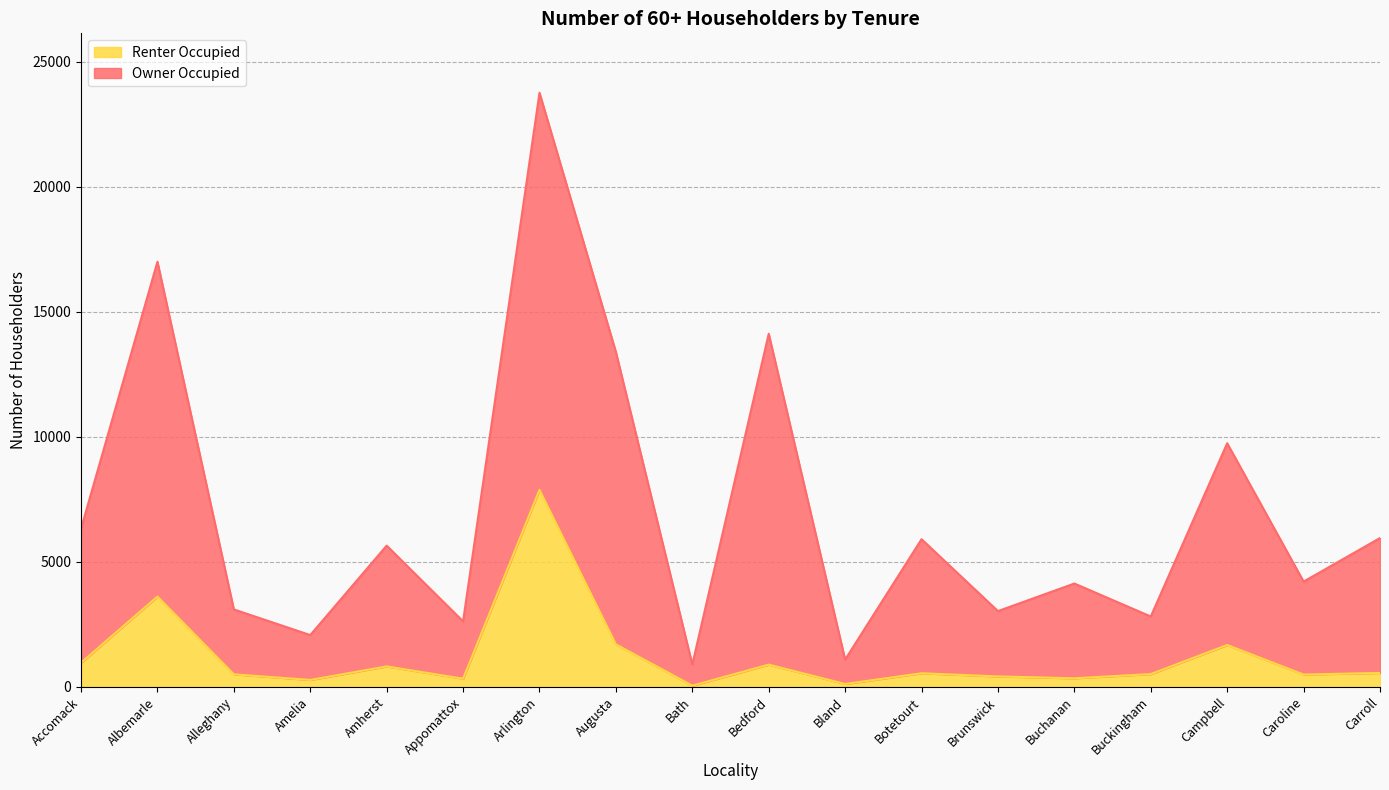

The value of Owner Occupied at Alleghany is 2038. True or false?

False